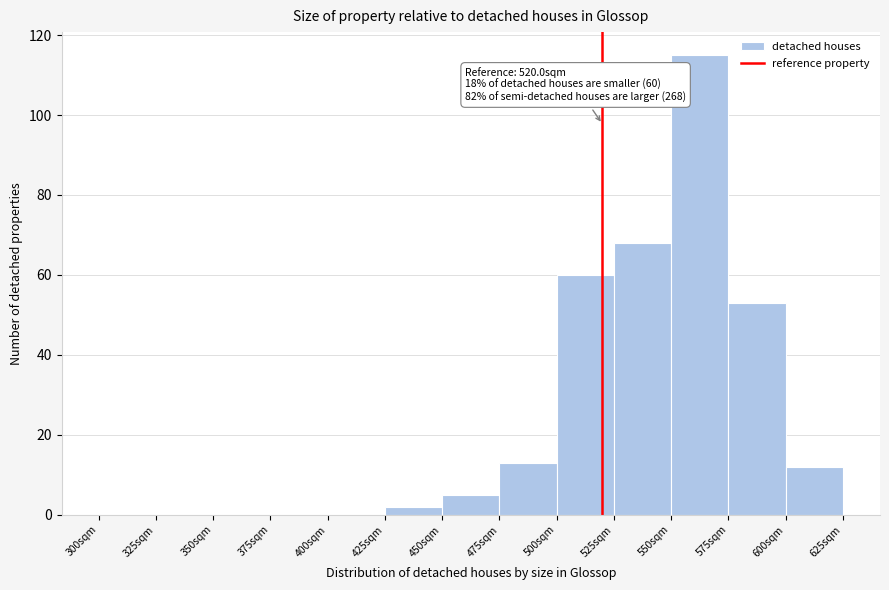

Which range on the x-axis has the tallest bar?

550 to 575